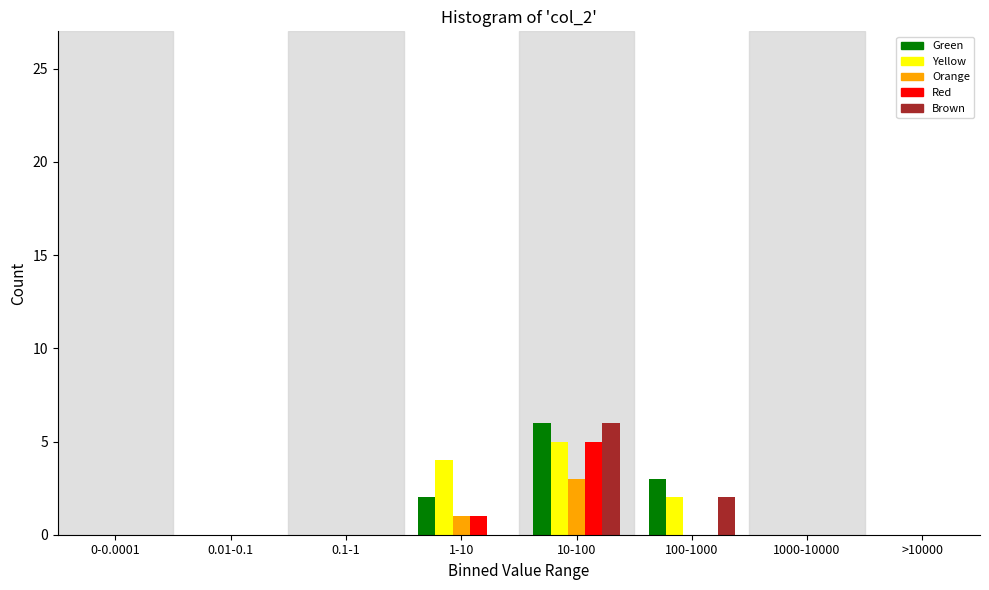

At which category is the sum across all series the highest?

10-100